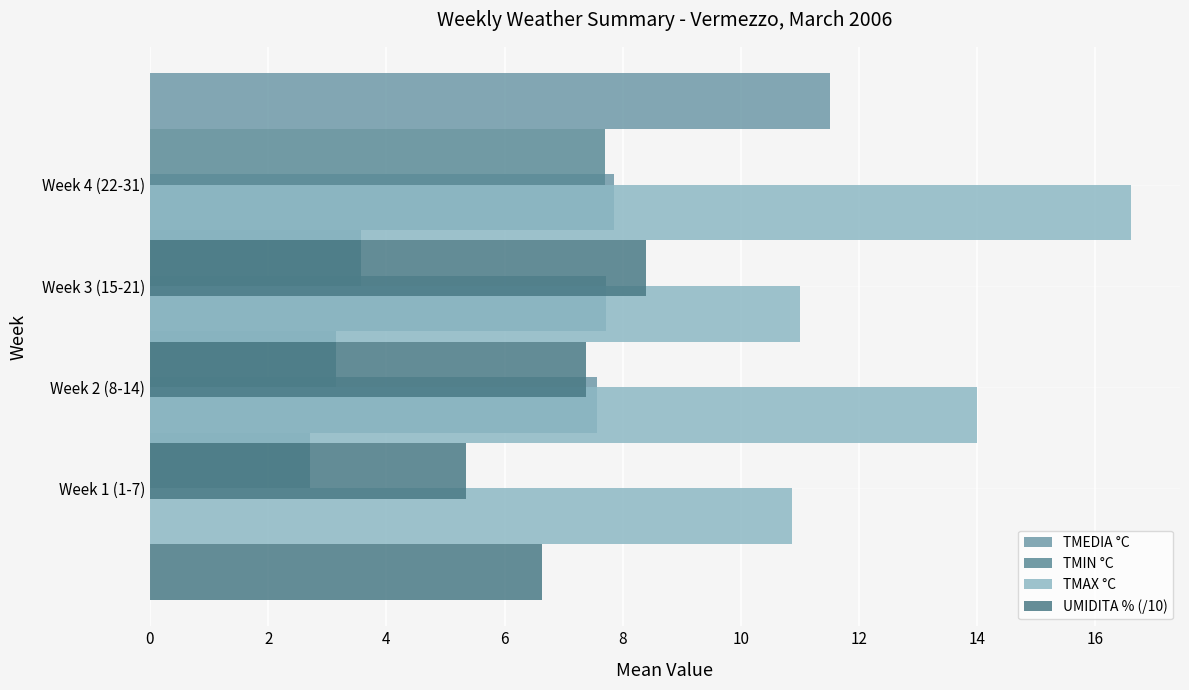

How many TMEDIA °C values are between 7 and 11?

3